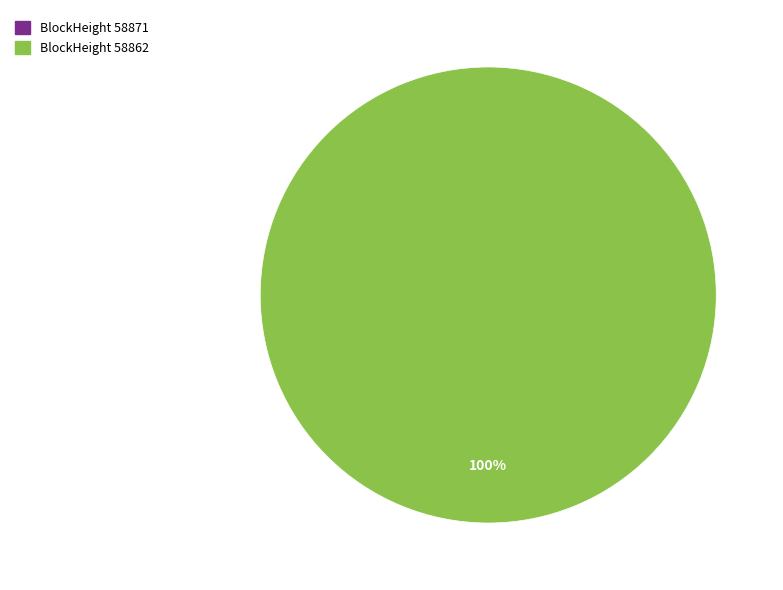

To the nearest percent, what is the combined percentage of 58862 and 58871?

100%